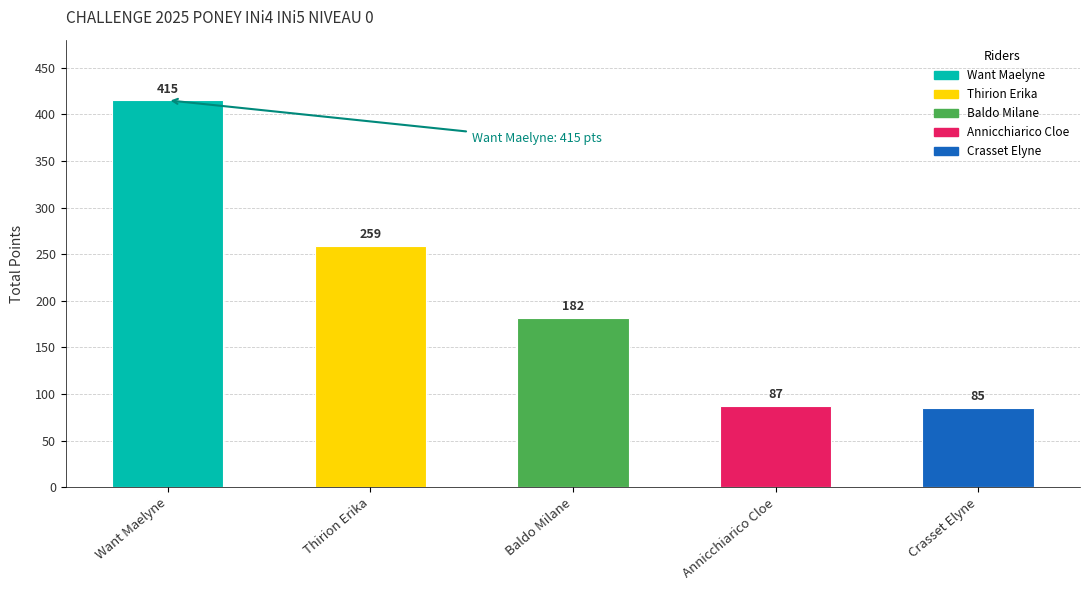

Reading left to right, extract all data points from this chart.

Want Maelyne=415	Thirion Erika=259	Baldo Milane=182	Annicchiarico Cloe=87	Crasset Elyne=85